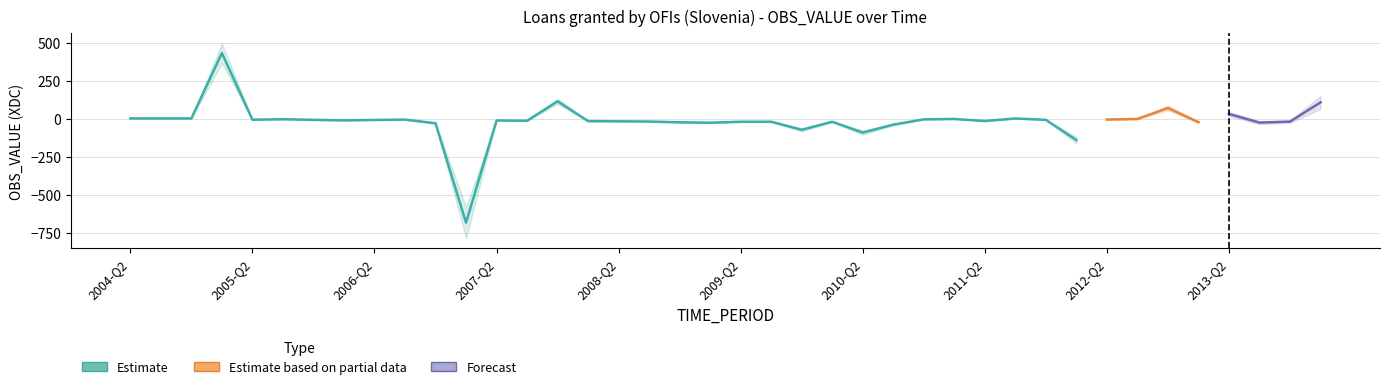

Which series has the largest range (max minus min)?

Estimate